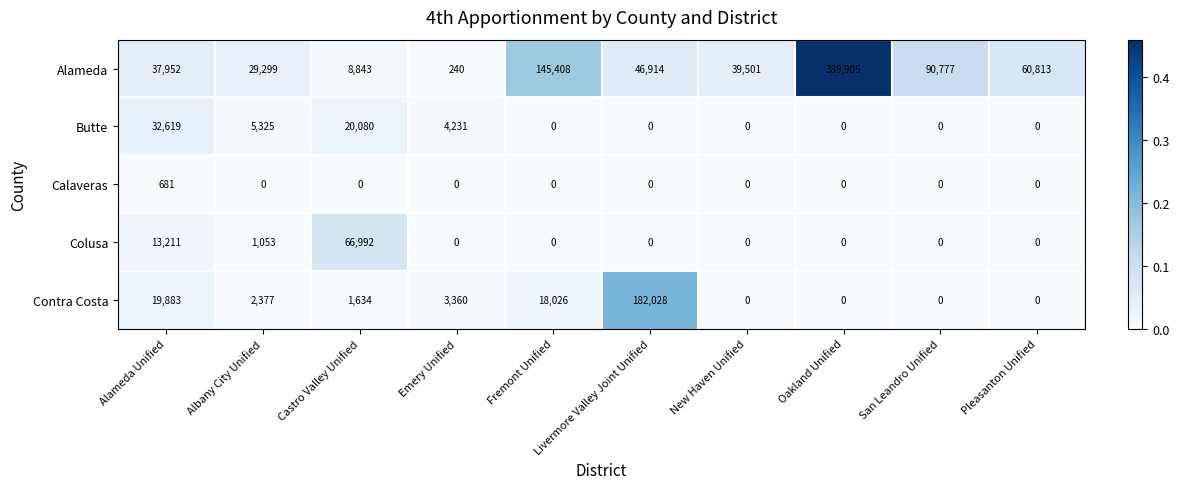

At which label is Contra Costa closest to 91014?

Alameda Unified